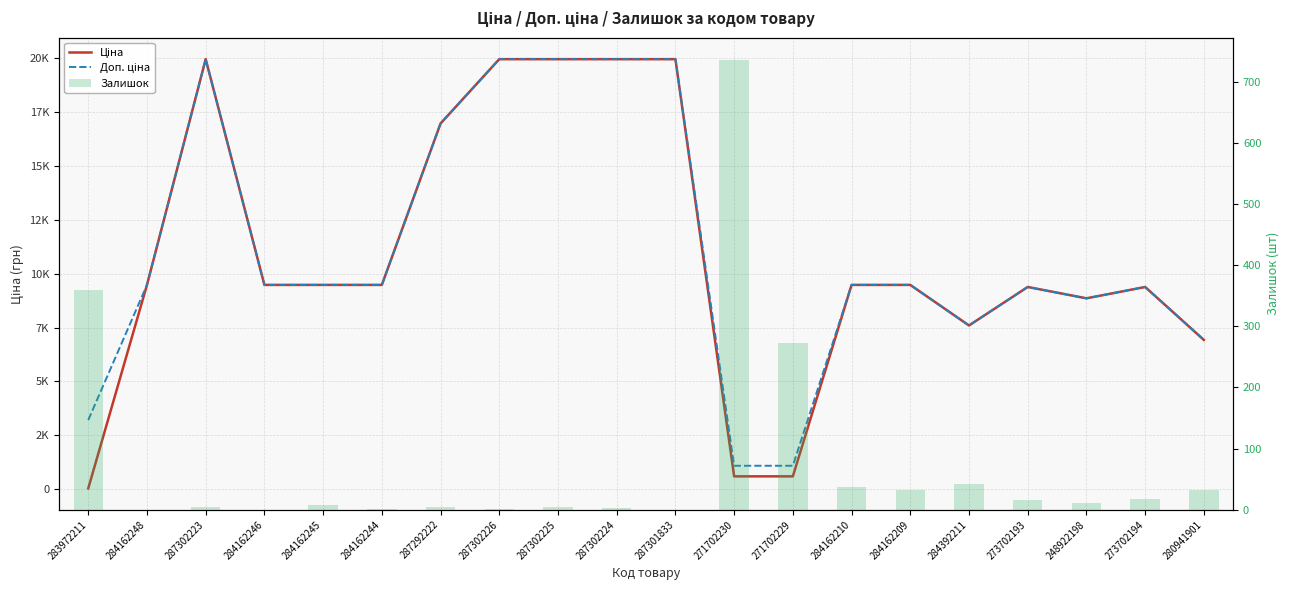

How many categories are shown in the chart?

20